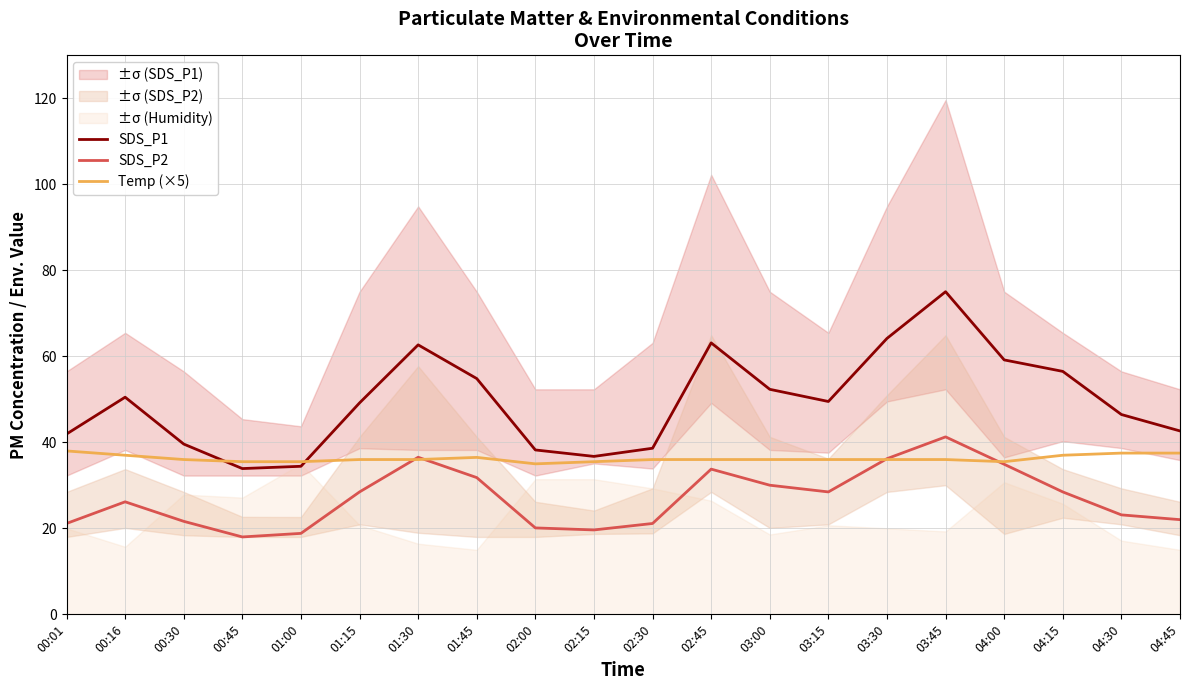

What position from the right is 01:00?

16